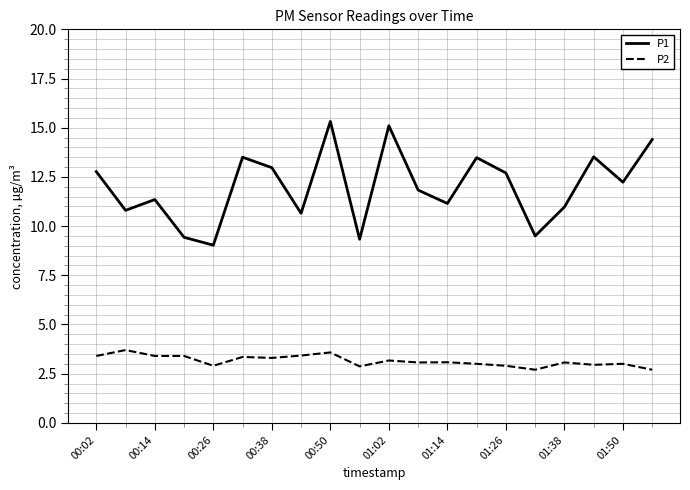

What are all the series names shown in the legend?

P1, P2